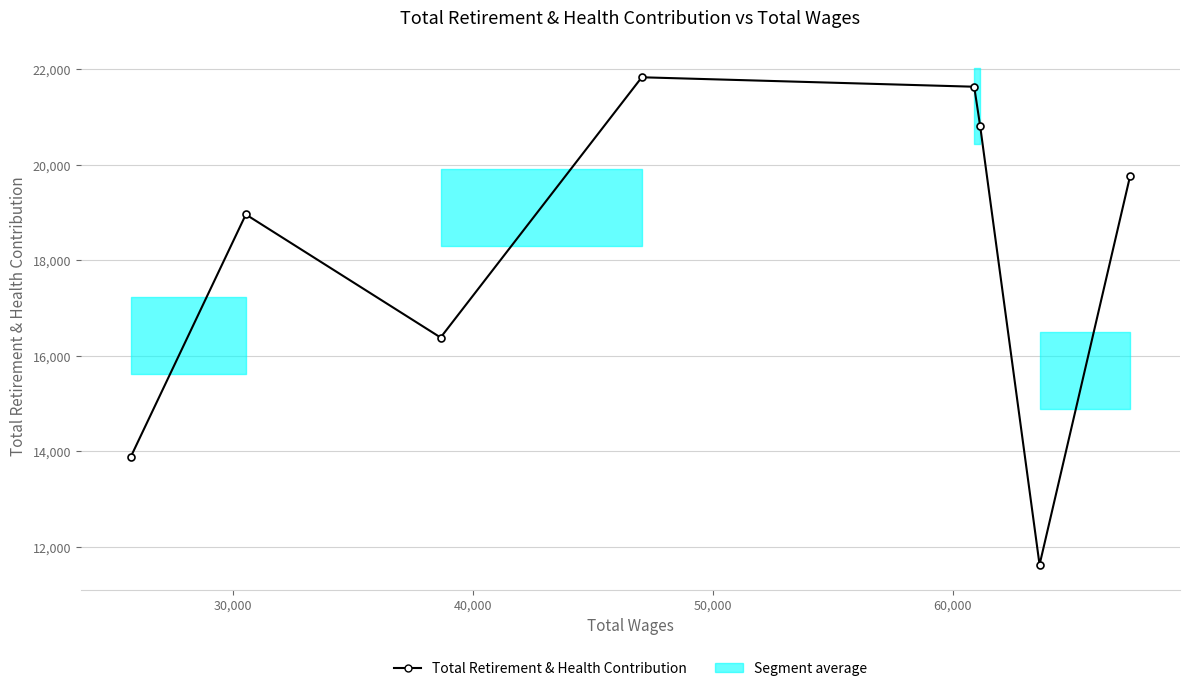

How many lines are shown in the chart?

1